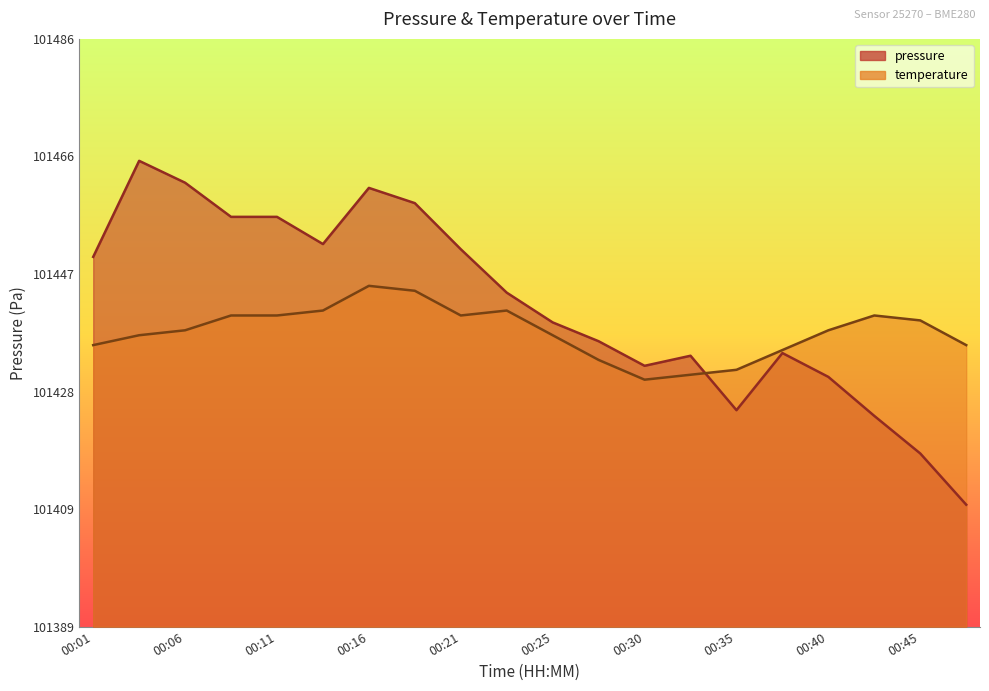

Where is the first local maximum for temperature?

00:16